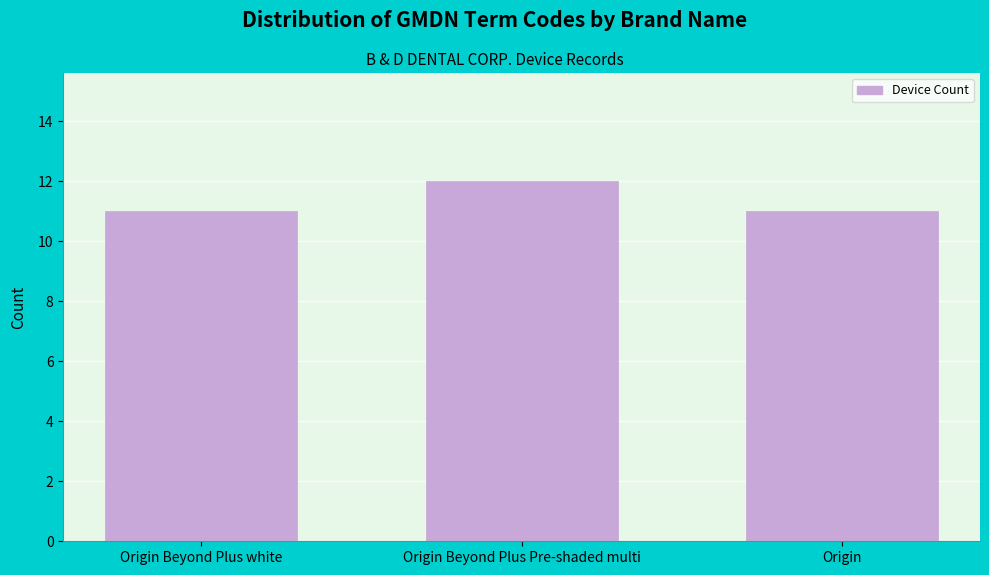

Reading left to right, transcribe all the data shown in this chart.

11	12	11